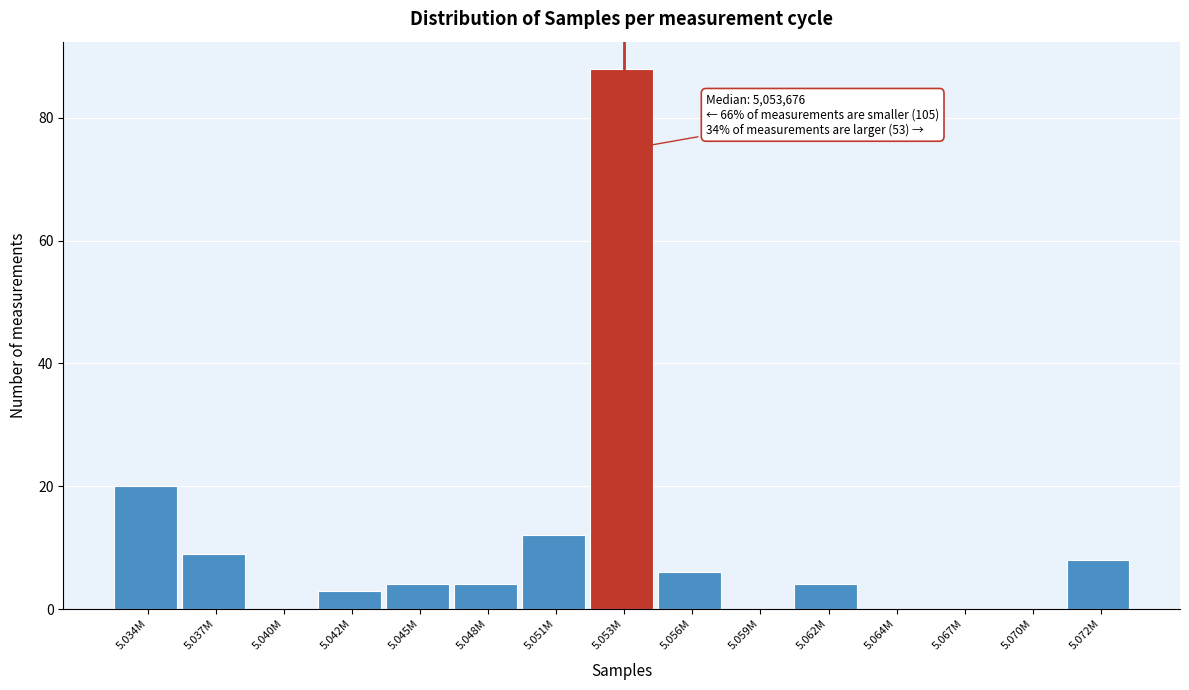

Reading left to right, list all the values displayed in this chart.

5.034M=20	5.037M=9	5.040M=0	5.042M=3	5.045M=4	5.048M=4	5.051M=12	5.053M=88	5.056M=6	5.059M=0	5.062M=4	5.064M=0	5.067M=0	5.070M=0	5.072M=8